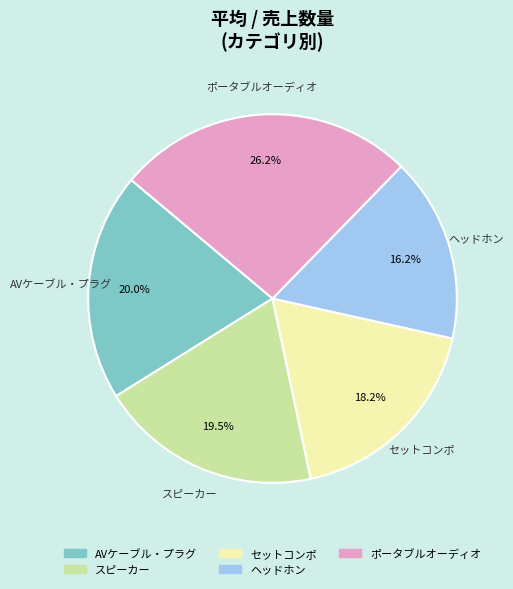

Between ポータブルオーディオ and スピーカー, which is larger?

ポータブルオーディオ